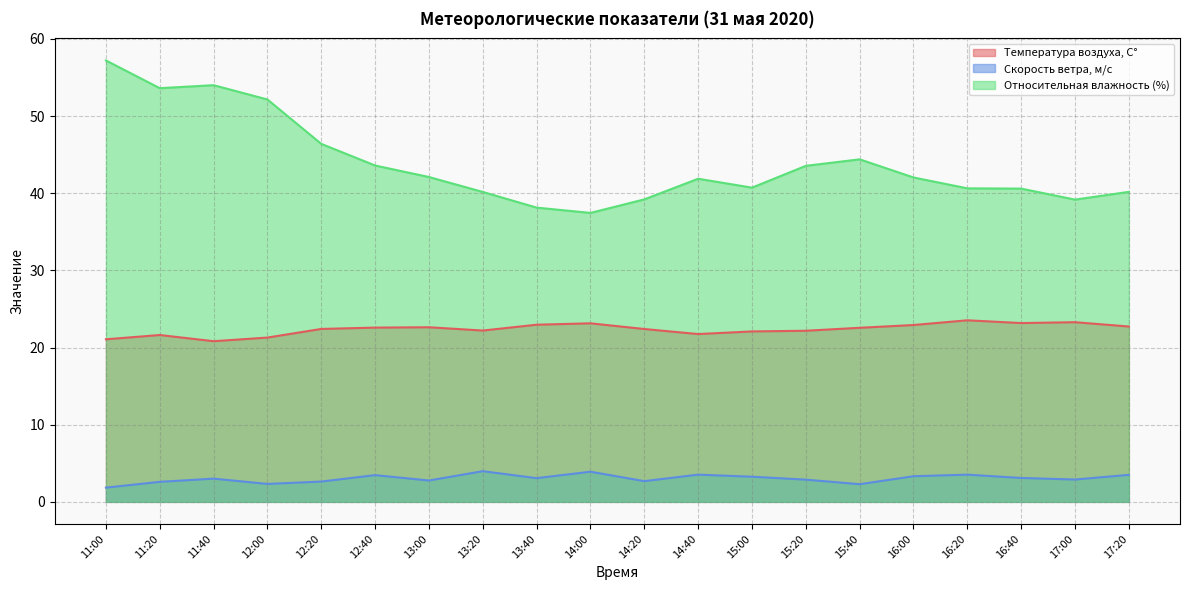

What is the total value across all series at 16:00?

68.3